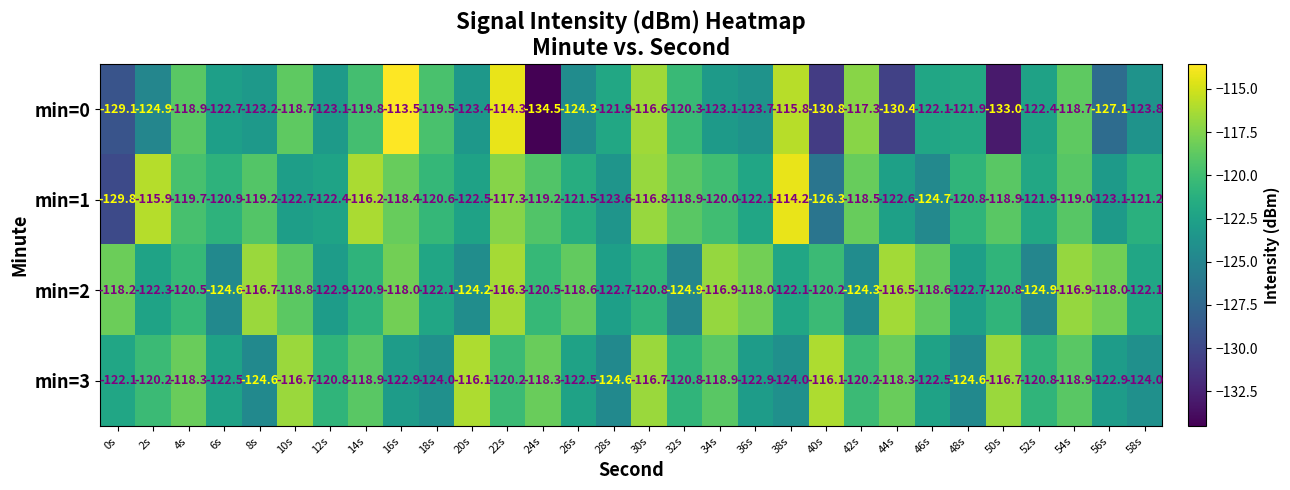

Count the number of categories in the chart.

30